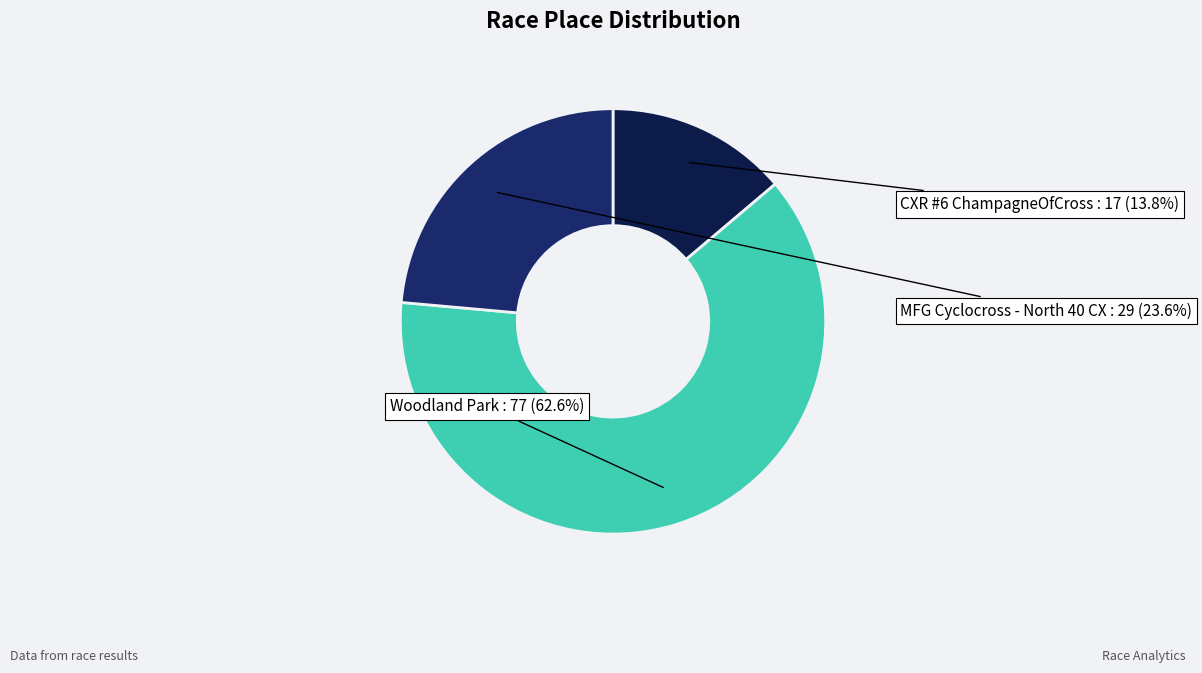

To the nearest percent, what is the average slice percentage?

33%